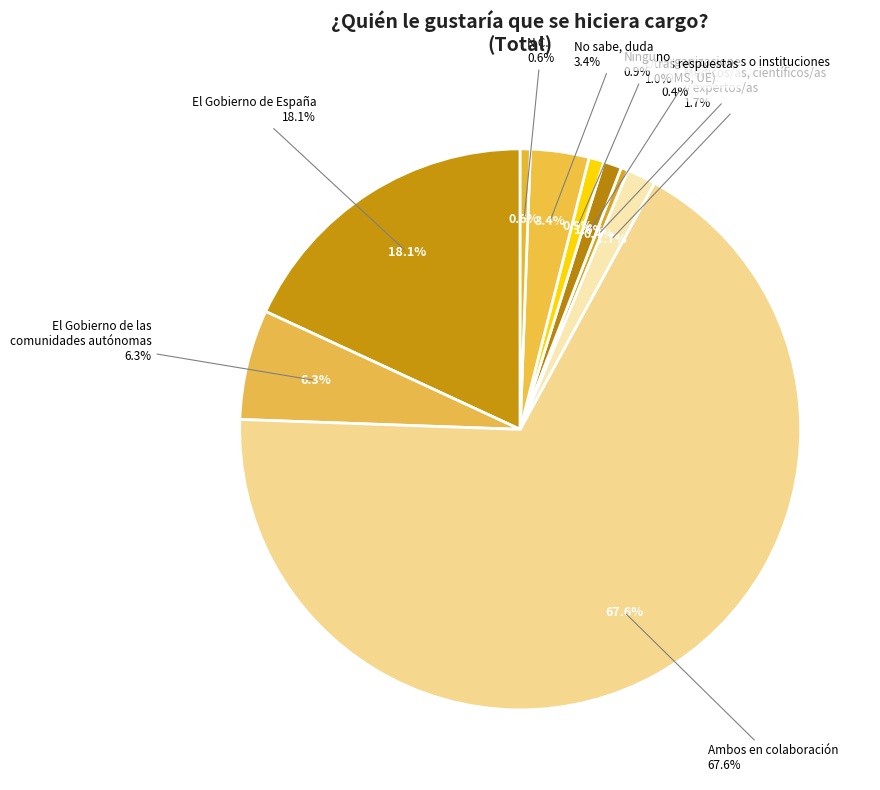

Is it true that No sabe, duda is 3% of the pie?

True